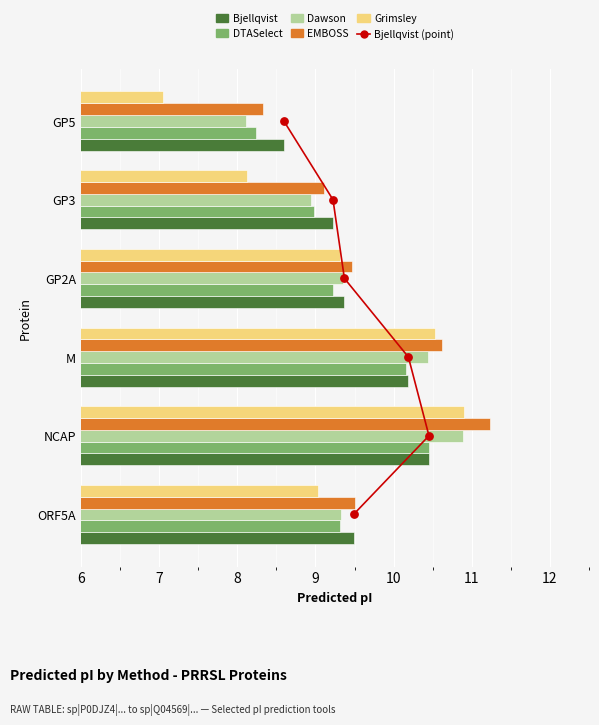

Is the value of DTASelect at GP2A greater than the value of Grimsley at GP3?

Yes